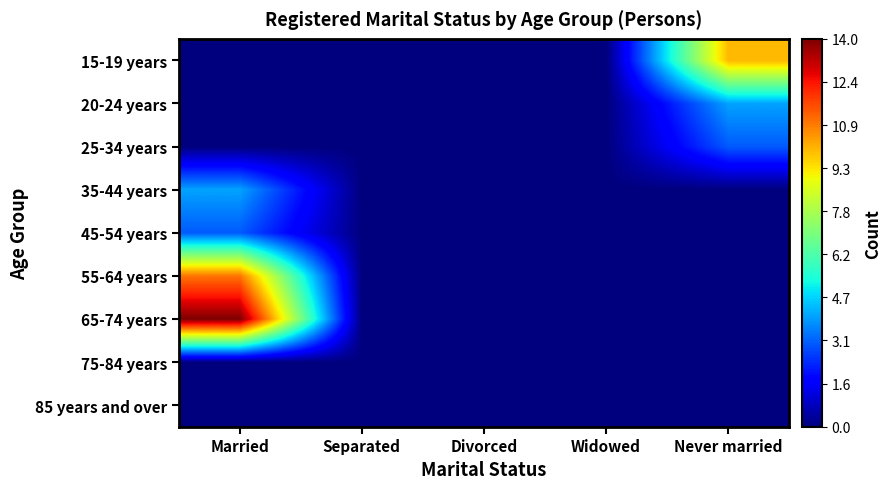

What is the maximum value shown in the chart?

14